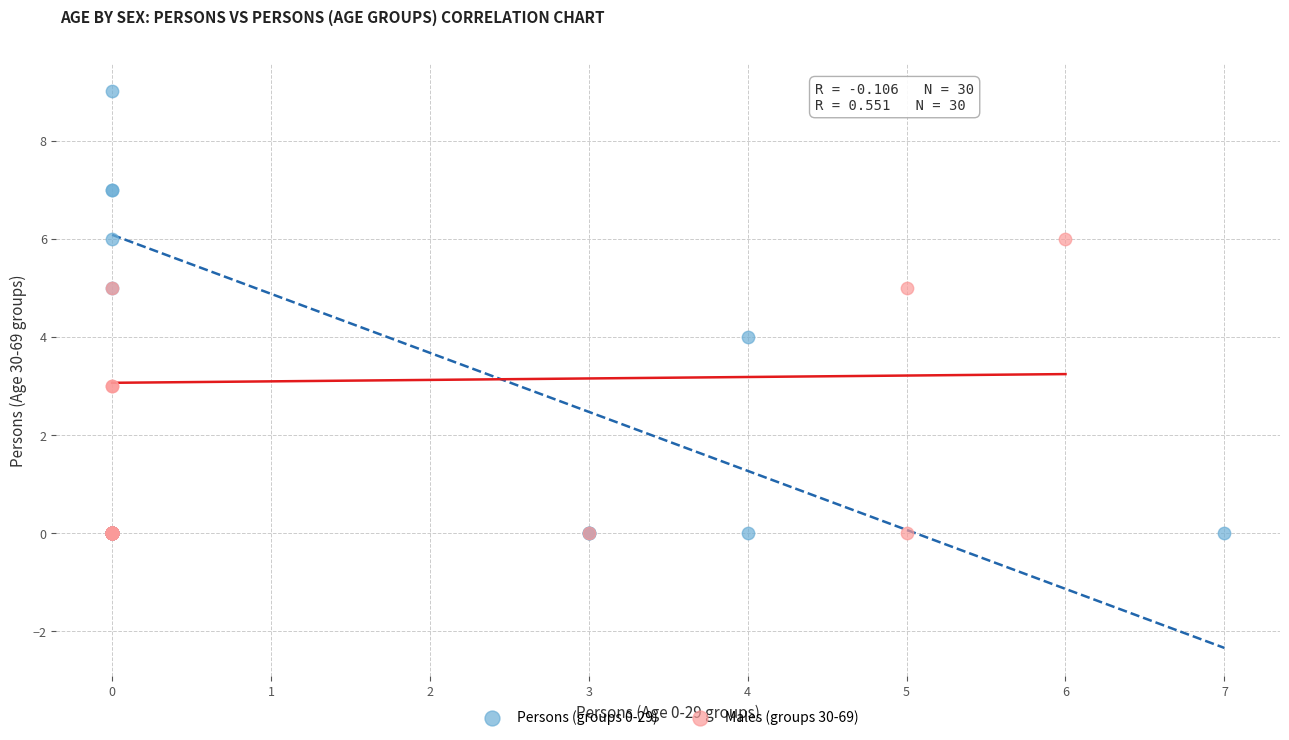

Which series contains the highest Y value?

Persons (groups 0-29)